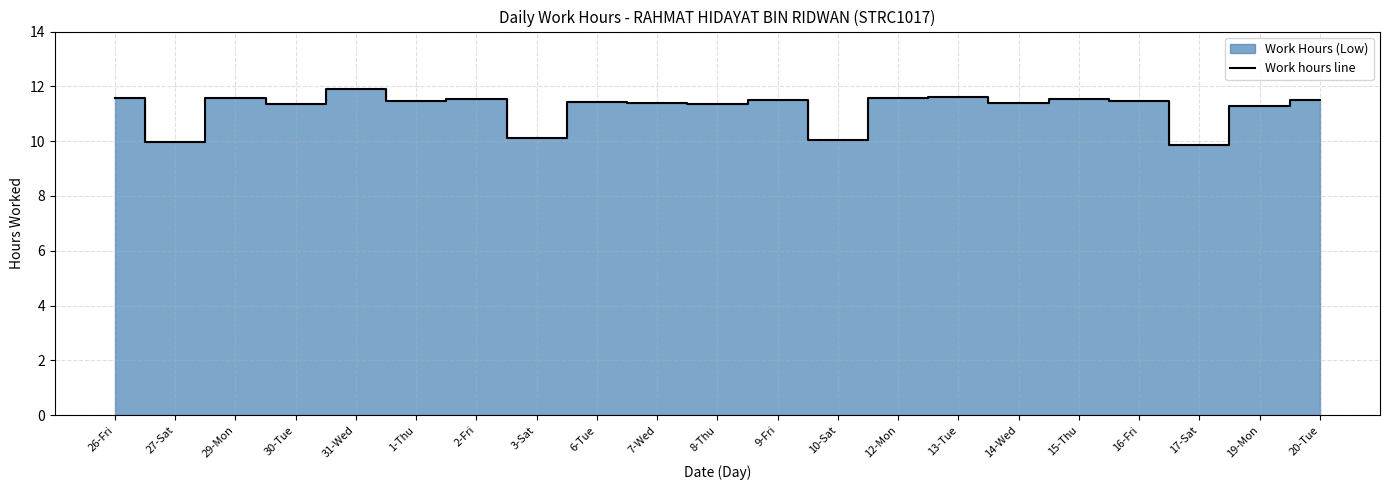

How many data points are less than 11?

4